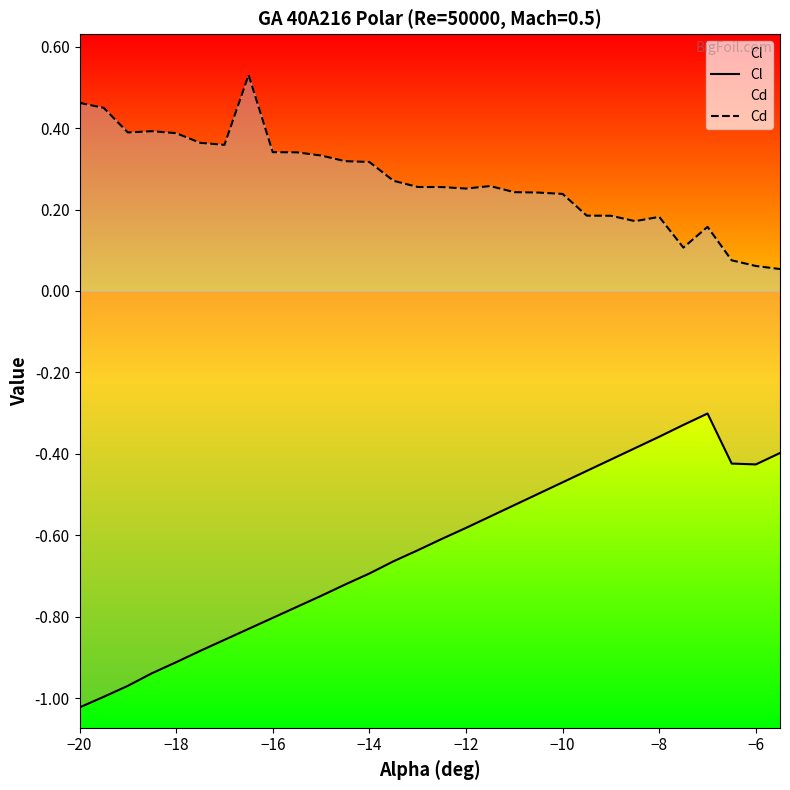

Reading left to right, extract all data points from this chart.

Cl: -1.0	-1.0	-1.0	-0.9	-0.9	-0.9	-0.9	-0.8	-0.8	-0.8	-0.7	-0.7	-0.7	-0.7	-0.6	-0.6	-0.6	-0.6	-0.5	-0.5	-0.5	-0.4	-0.4	-0.4	-0.4	-0.3	-0.3	-0.4	-0.4	-0.4
Cd: 0.5	0.4	0.4	0.4	0.4	0.4	0.4	0.5	0.3	0.3	0.3	0.3	0.3	0.3	0.3	0.3	0.3	0.3	0.2	0.2	0.2	0.2	0.2	0.2	0.2	0.1	0.2	0.1	0.1	0.1